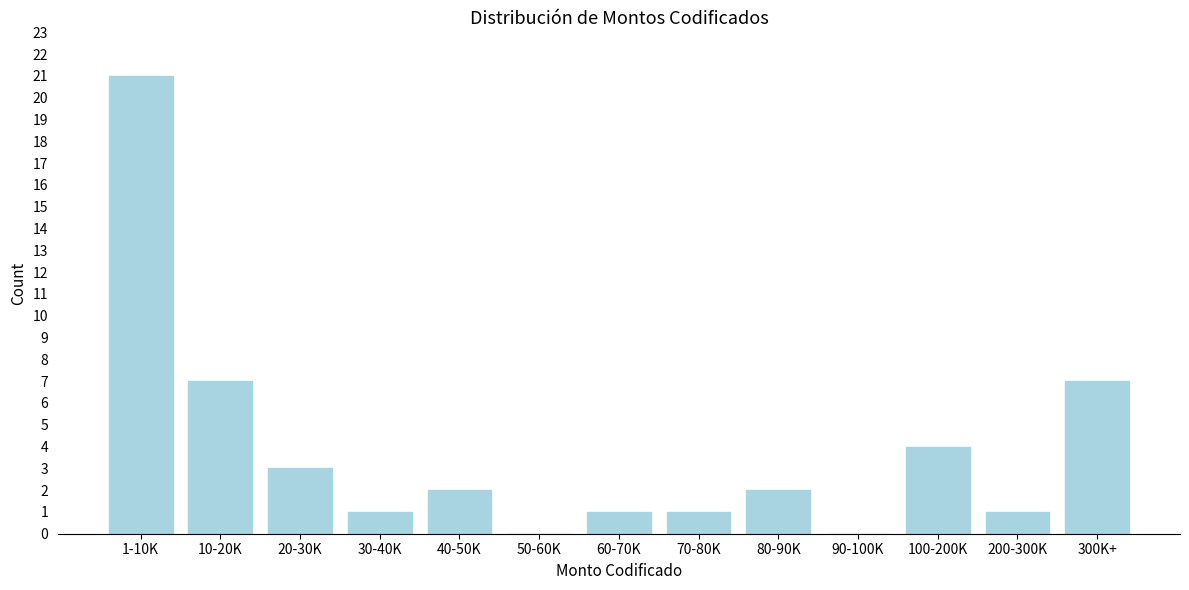

Reading left to right, transcribe all the data shown in this chart.

1-10K=21	10-20K=7	20-30K=3	30-40K=1	40-50K=2	50-60K=0	60-70K=1	70-80K=1	80-90K=2	90-100K=0	100-200K=4	200-300K=1	300K+=7